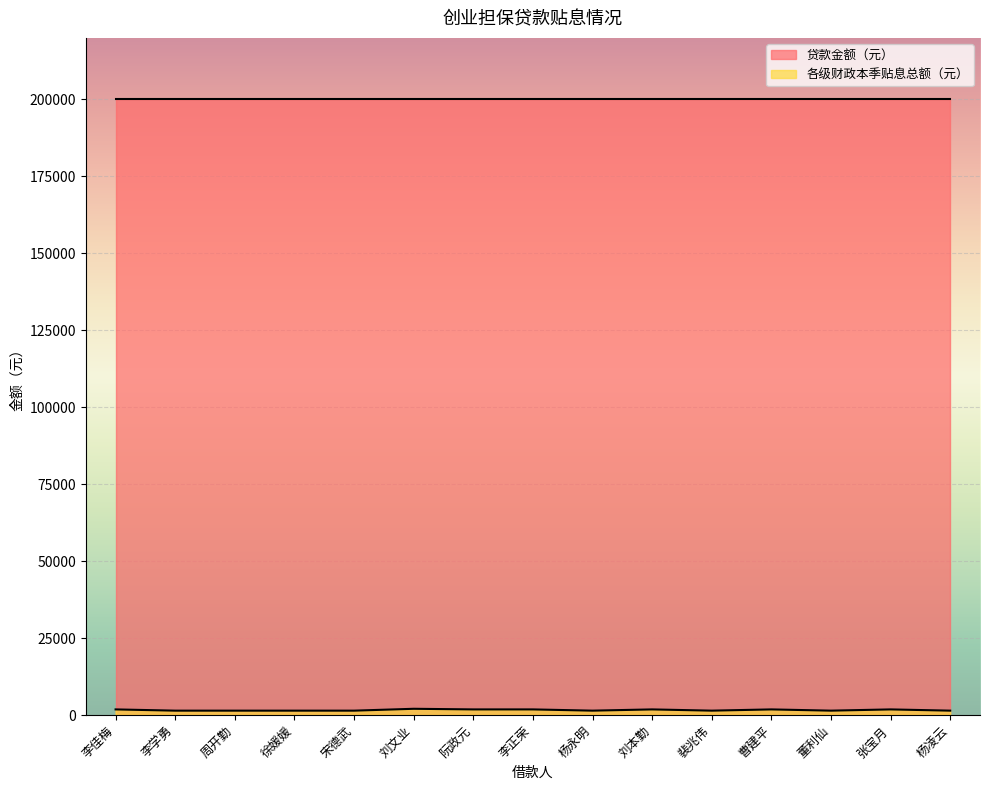

Is it true that the value at 杨永明 is 2345.8?

False